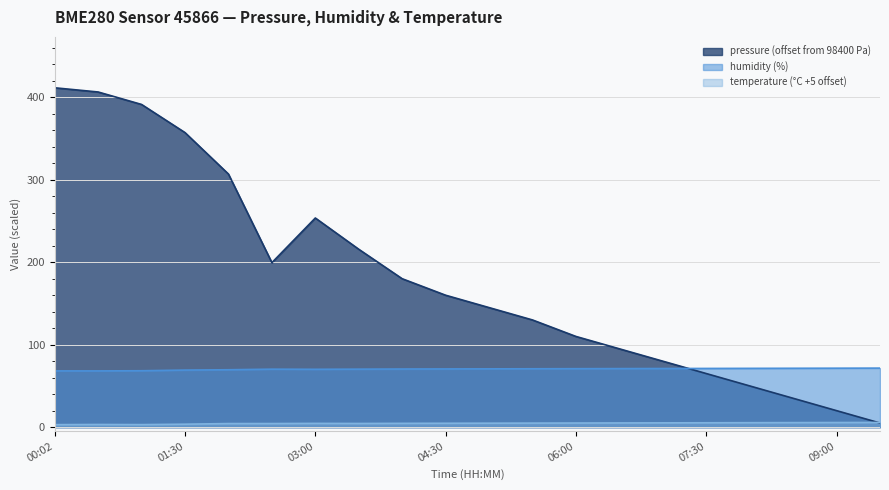

How many data points in pressure are above 160?

9